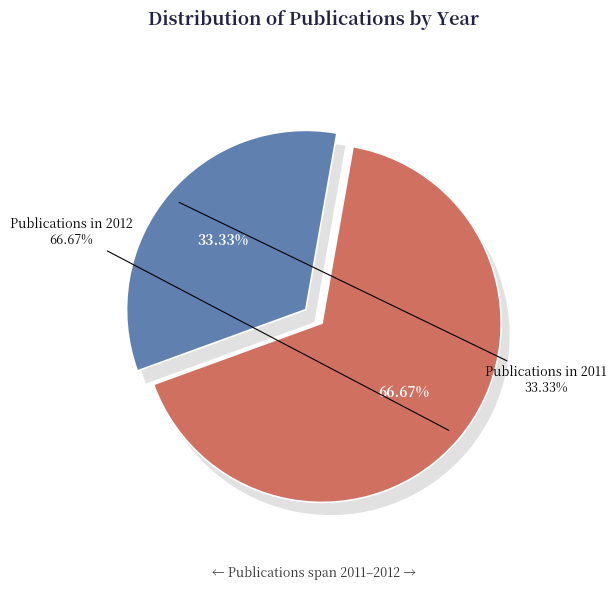

How many segments does this pie chart have?

3